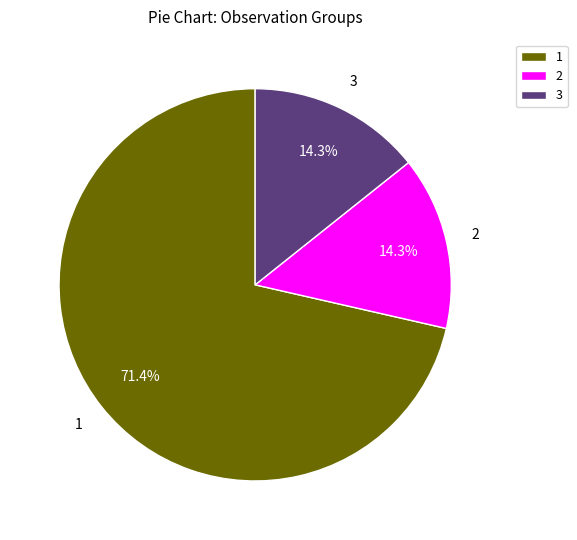

What is the majority slice?

1